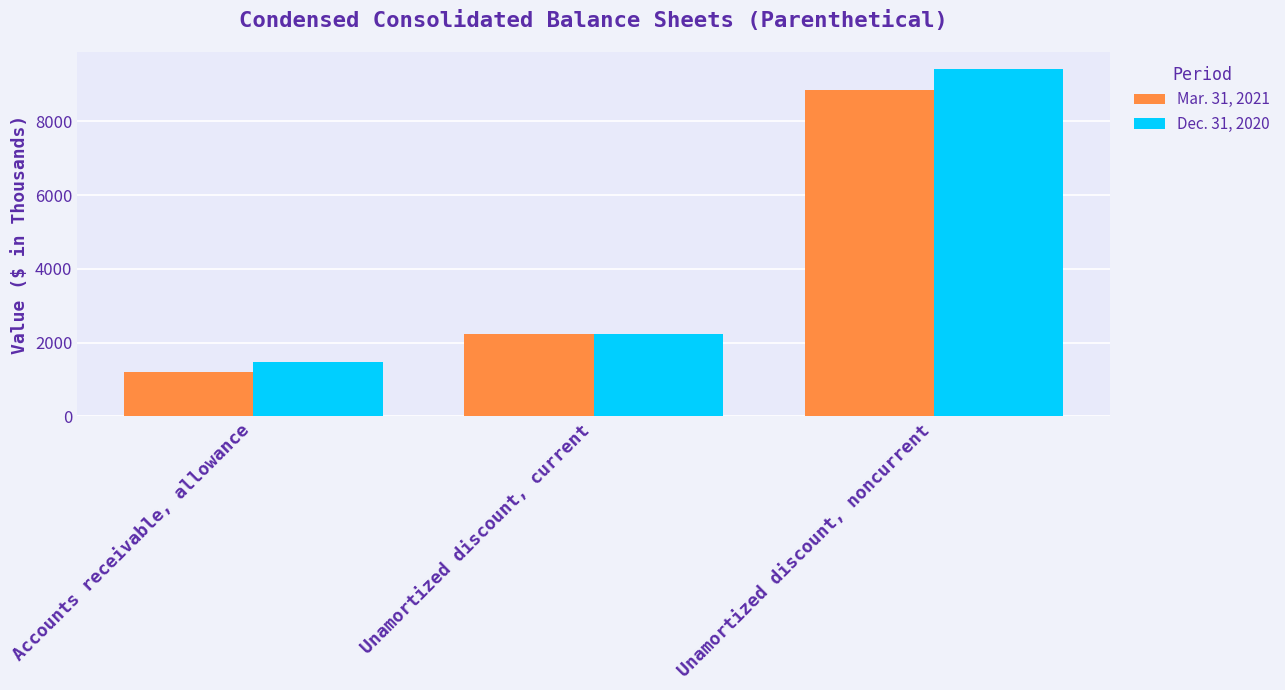

Are the bars horizontal?

No